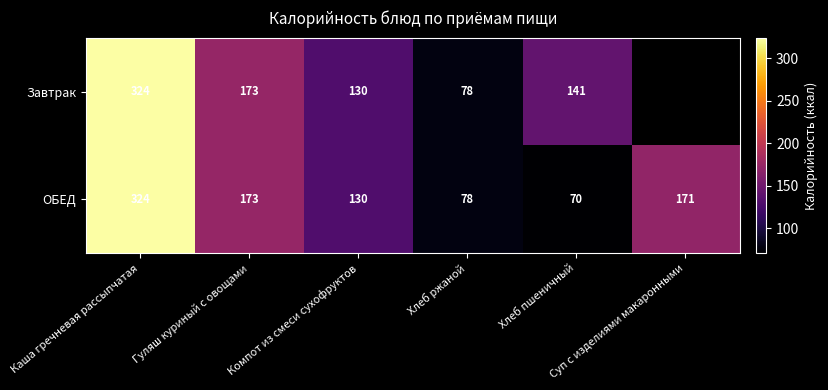

What is the minimum value for ОБЕД?

70